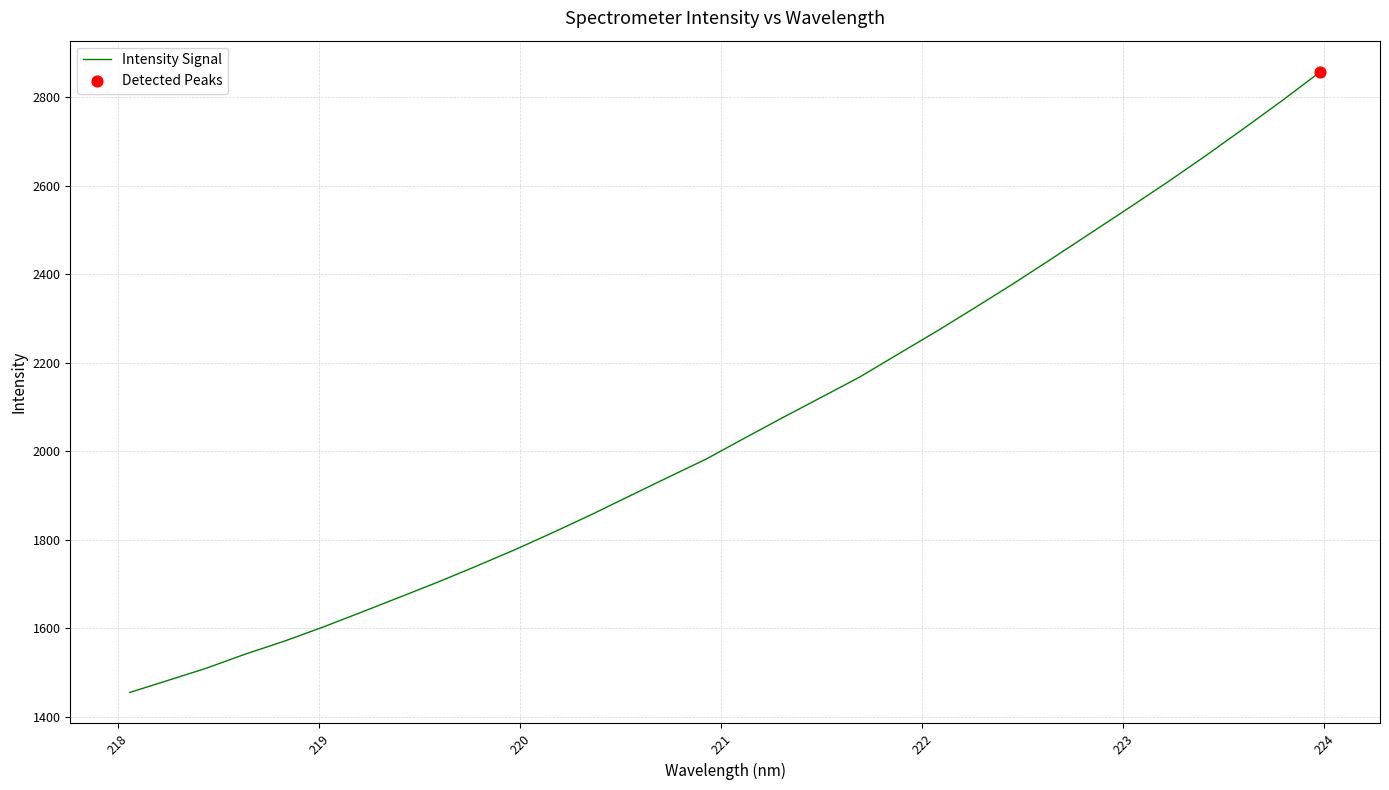

What is the difference between the maximum and minimum values?

1403.2